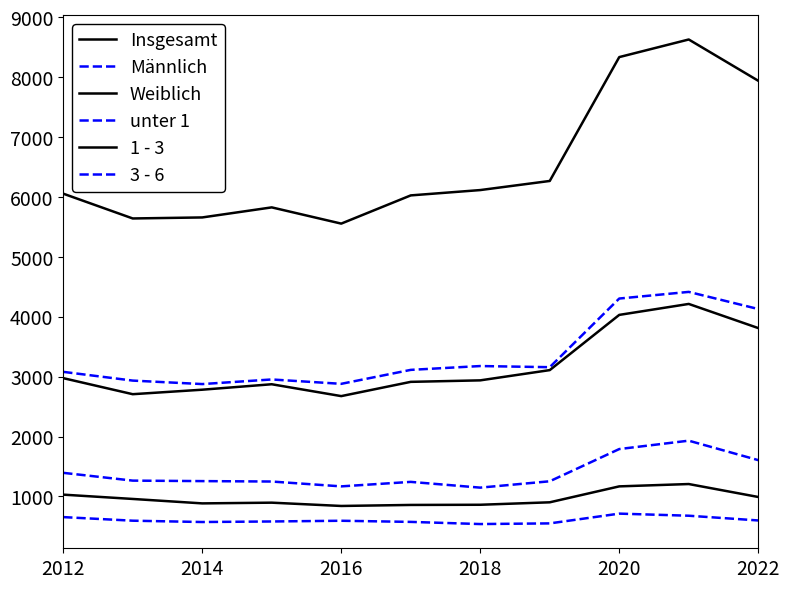

Is this an area chart (filled region under the line)?

No